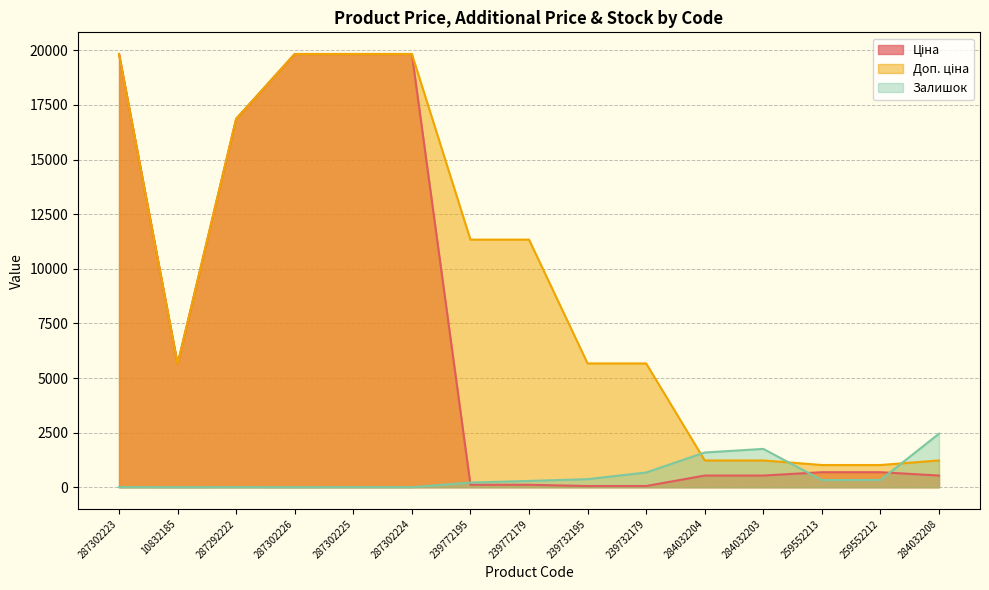

What is the sum of all Ціна values?

105147.9